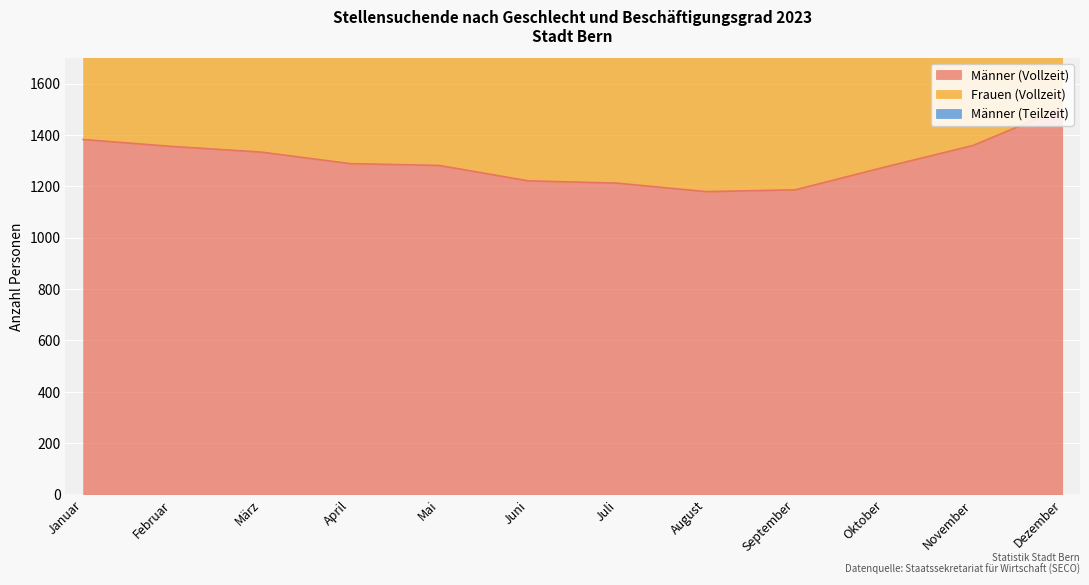

Rank the series by their maximum value, from lowest to highest.

Männer (Teilzeit), Frauen (Vollzeit), Männer (Vollzeit)